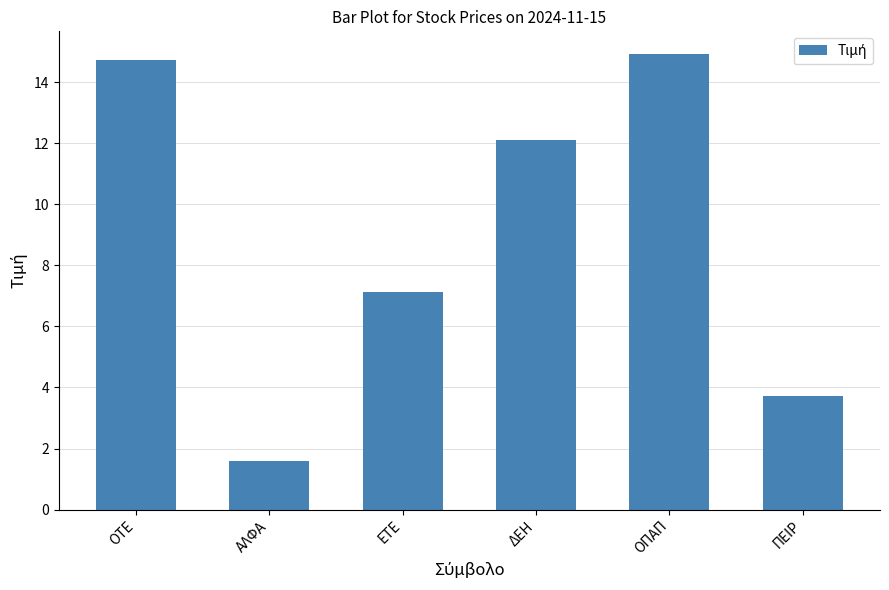

What is the difference between the maximum and second lowest values?

11.2